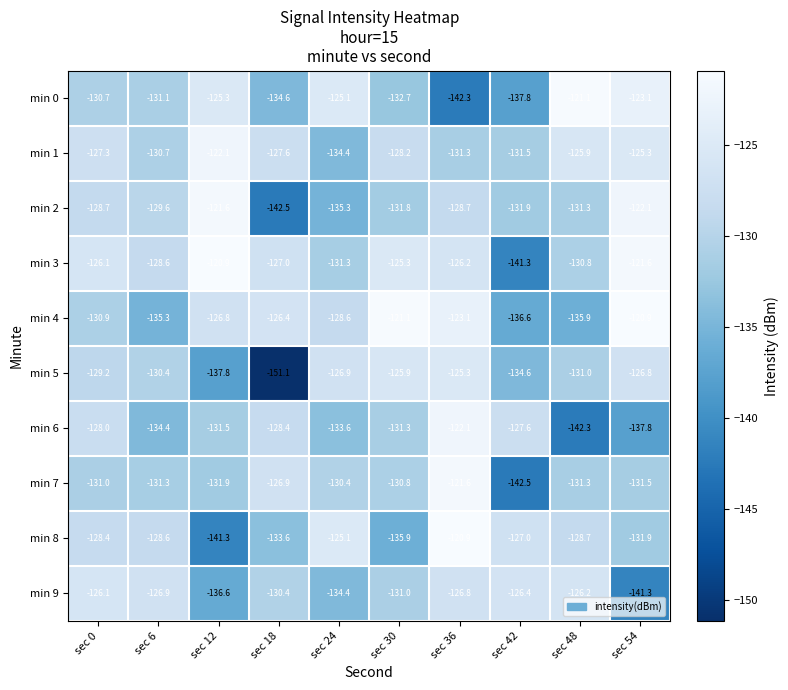

What is the sum of the min 2 values at sec 6 and sec 24?

-264.9